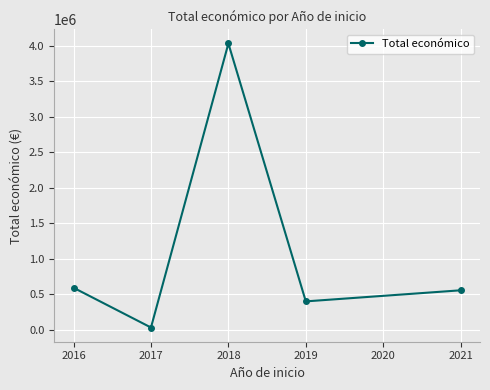

Reading left to right, what are all the values shown in this chart?

589119.0	29247.5	4029296.5	397345.3	553478.0